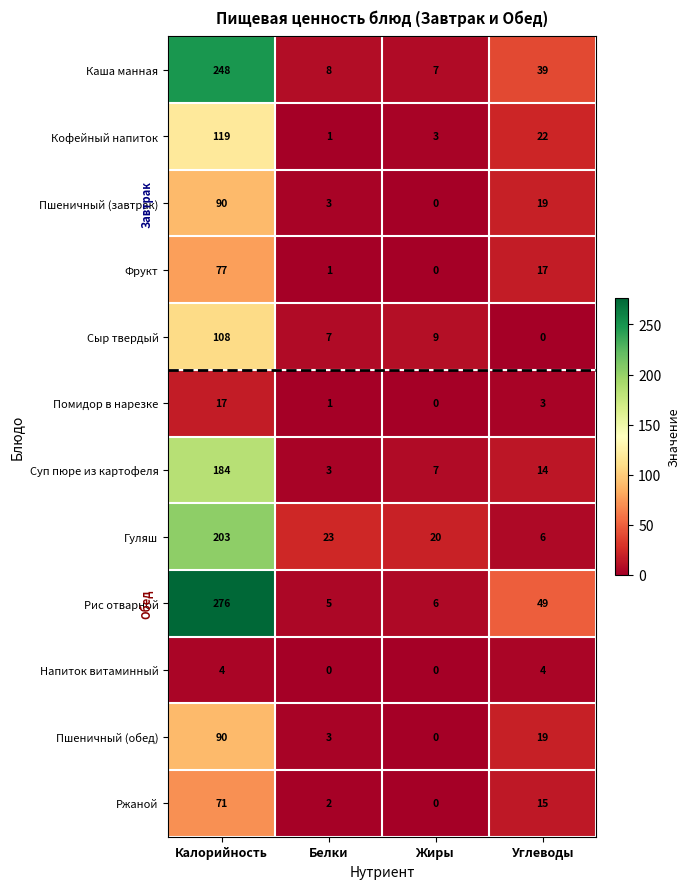

Which series has the largest range (max minus min)?

Рис отварной